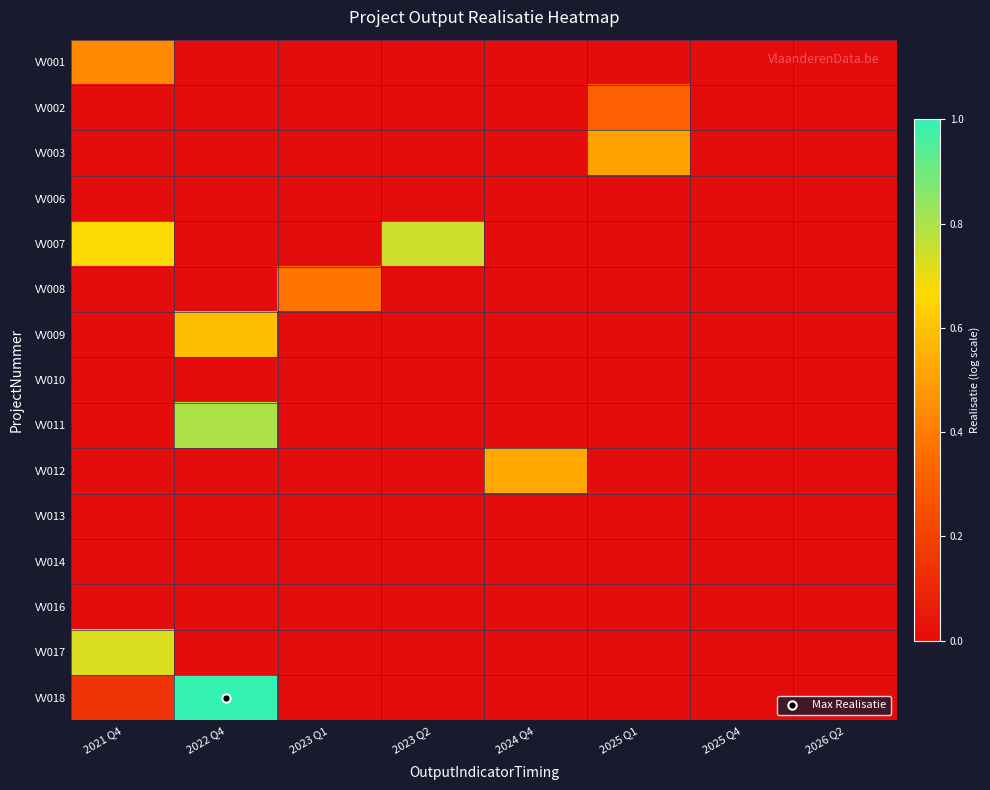

Reading left to right, extract all data points from this chart.

VV001: 2021 Q4=0.4	2022 Q4=0.0	2023 Q1=0.0	2023 Q2=0.0	2024 Q4=0.0	2025 Q1=0.0	2025 Q4=0.0	2026 Q2=0.0
VV002: 2021 Q4=0.0	2022 Q4=0.0	2023 Q1=0.0	2023 Q2=0.0	2024 Q4=0.0	2025 Q1=0.3	2025 Q4=0.0	2026 Q2=0.0
VV003: 2021 Q4=0.0	2022 Q4=0.0	2023 Q1=0.0	2023 Q2=0.0	2024 Q4=0.0	2025 Q1=0.5	2025 Q4=0.0	2026 Q2=0.0
VV006: 2021 Q4=0.0	2022 Q4=0.0	2023 Q1=0.0	2023 Q2=0.0	2024 Q4=0.0	2025 Q1=0.0	2025 Q4=0.0	2026 Q2=0.0
VV007: 2021 Q4=0.7	2022 Q4=0.0	2023 Q1=0.0	2023 Q2=0.7	2024 Q4=0.0	2025 Q1=0.0	2025 Q4=0.0	2026 Q2=0.0
VV008: 2021 Q4=0.0	2022 Q4=0.0	2023 Q1=0.4	2023 Q2=0.0	2024 Q4=0.0	2025 Q1=0.0	2025 Q4=0.0	2026 Q2=0.0
VV009: 2021 Q4=0.0	2022 Q4=0.6	2023 Q1=0.0	2023 Q2=0.0	2024 Q4=0.0	2025 Q1=0.0	2025 Q4=0.0	2026 Q2=0.0
VV010: 2021 Q4=0.0	2022 Q4=0.0	2023 Q1=0.0	2023 Q2=0.0	2024 Q4=0.0	2025 Q1=0.0	2025 Q4=0.0	2026 Q2=0.0
VV011: 2021 Q4=0.0	2022 Q4=0.8	2023 Q1=0.0	2023 Q2=0.0	2024 Q4=0.0	2025 Q1=0.0	2025 Q4=0.0	2026 Q2=0.0
VV012: 2021 Q4=0.0	2022 Q4=0.0	2023 Q1=0.0	2023 Q2=0.0	2024 Q4=0.5	2025 Q1=0.0	2025 Q4=0.0	2026 Q2=0.0
VV013: 2021 Q4=0.0	2022 Q4=0.0	2023 Q1=0.0	2023 Q2=0.0	2024 Q4=0.0	2025 Q1=0.0	2025 Q4=0.0	2026 Q2=0.0
VV014: 2021 Q4=0.0	2022 Q4=0.0	2023 Q1=0.0	2023 Q2=0.0	2024 Q4=0.0	2025 Q1=0.0	2025 Q4=0.0	2026 Q2=0.0
VV016: 2021 Q4=0.0	2022 Q4=0.0	2023 Q1=0.0	2023 Q2=0.0	2024 Q4=0.0	2025 Q1=0.0	2025 Q4=0.0	2026 Q2=0.0
VV017: 2021 Q4=0.7	2022 Q4=0.0	2023 Q1=0.0	2023 Q2=0.0	2024 Q4=0.0	2025 Q1=0.0	2025 Q4=0.0	2026 Q2=0.0
VV018: 2021 Q4=0.1	2022 Q4=1.0	2023 Q1=0.0	2023 Q2=0.0	2024 Q4=0.0	2025 Q1=0.0	2025 Q4=0.0	2026 Q2=0.0